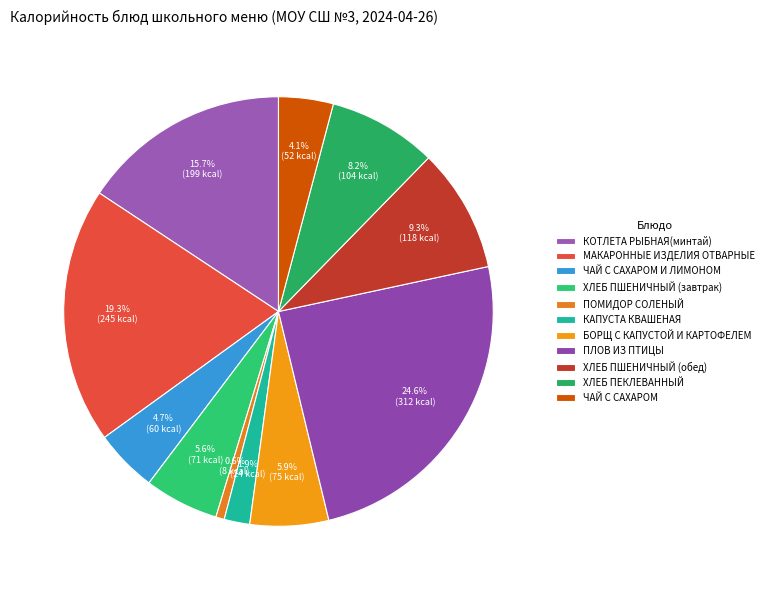

Count the number of slices in the pie.

11